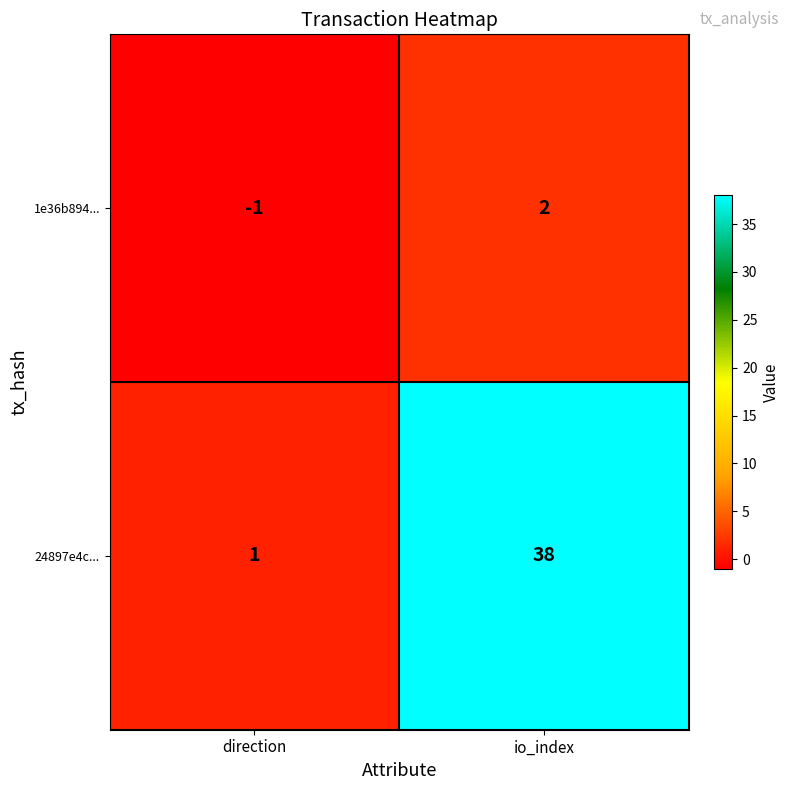

True or false: 1e36b894... has a value of 2 at io_index.

True